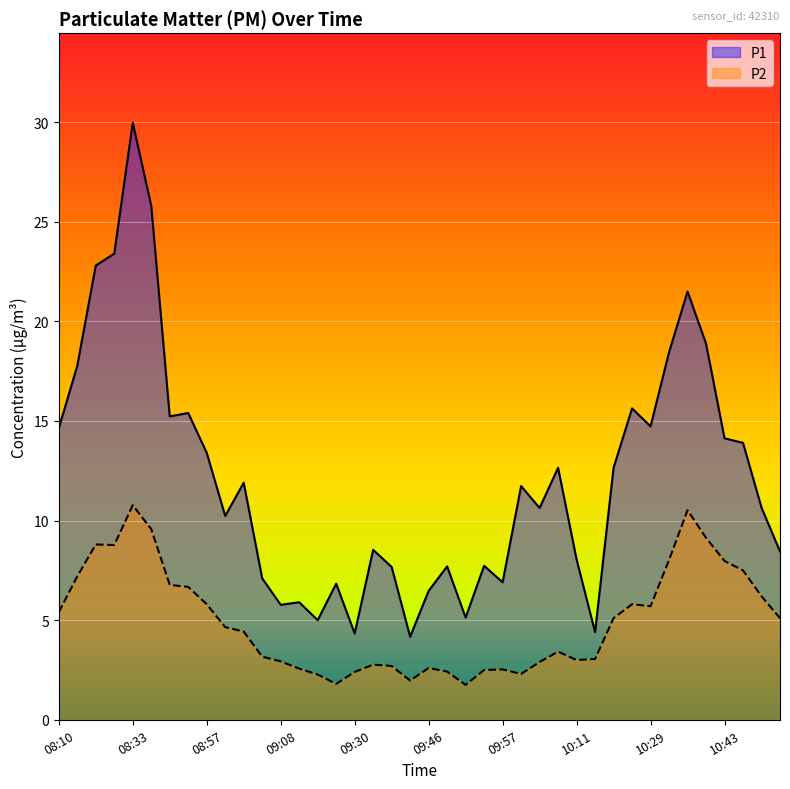

How many interior local peaks does the P2 series have?

8